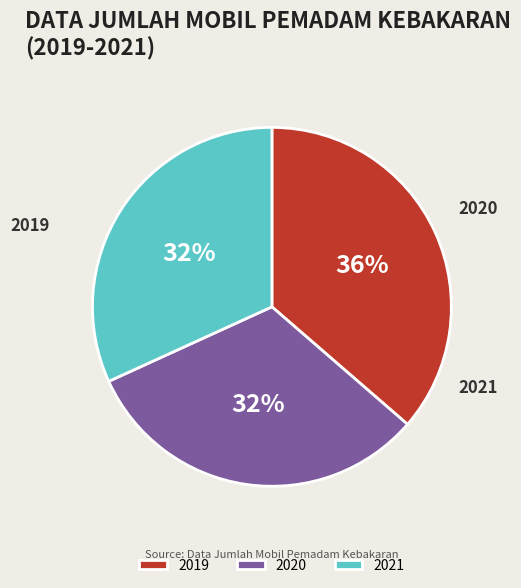

To the nearest percent, what is the difference between the 2019 and 2020 slice percentages?

5%